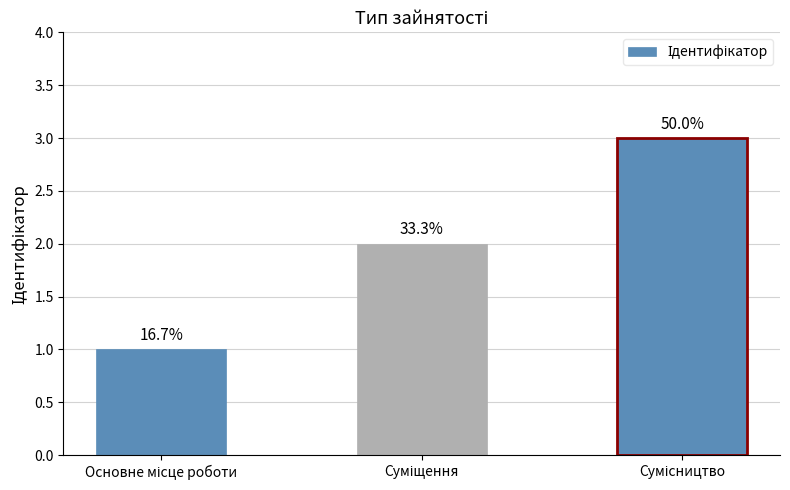

Is it true that the value at Суміщення is 2?

True